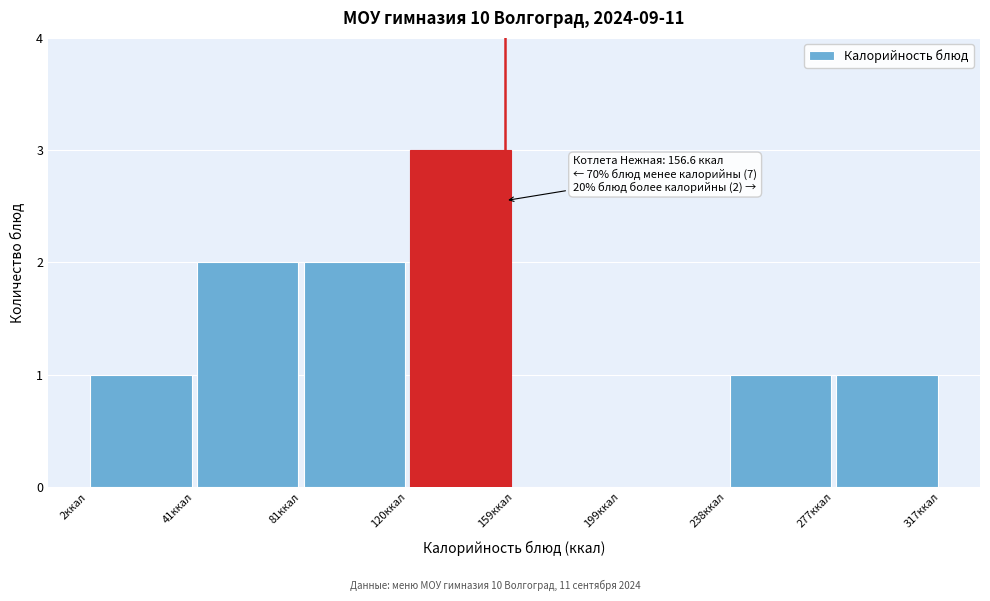

Which range on the x-axis has the tallest bar?

120 to 160